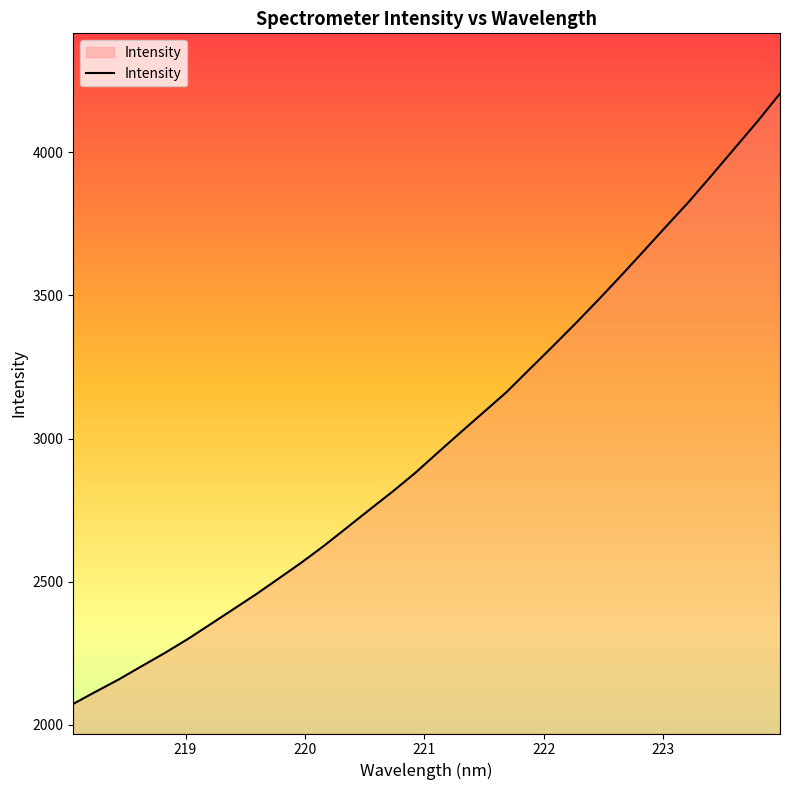

What is the minimum value shown in the chart?

2072.7